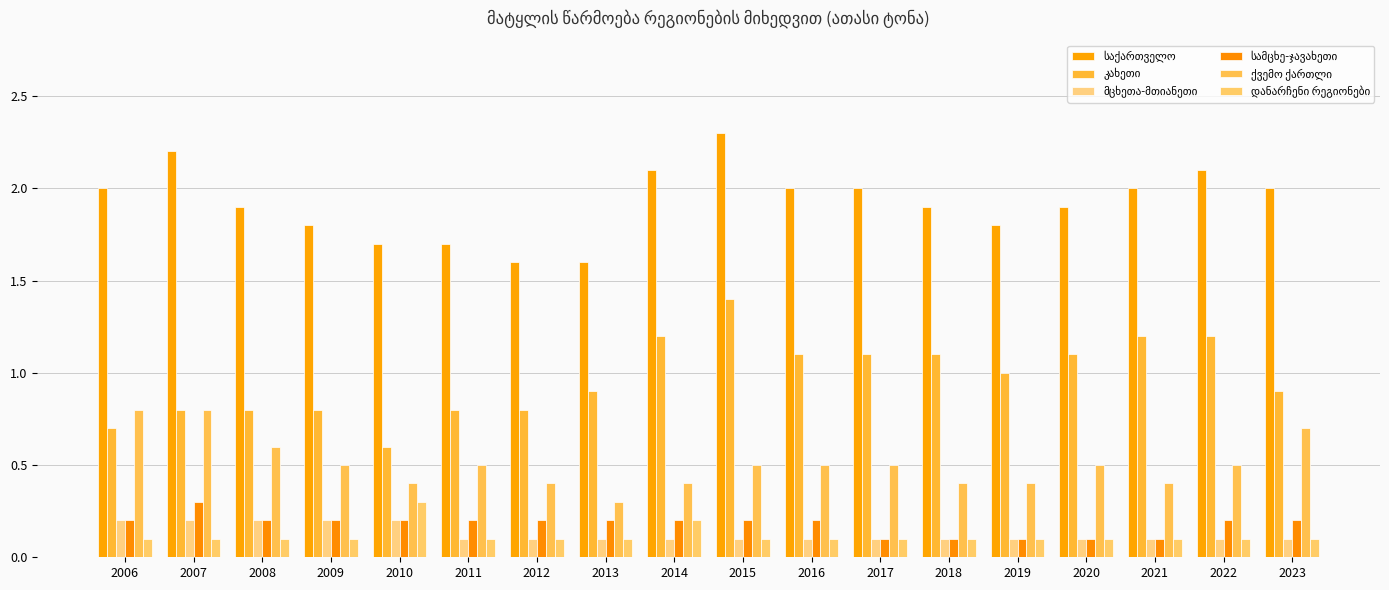

Reading left to right, what are all the values shown in this chart?

საქართველო: 2006=2.0	2007=2.2	2008=1.9	2009=1.8	2010=1.7	2011=1.7	2012=1.6	2013=1.6	2014=2.1	2015=2.3	2016=2.0	2017=2.0	2018=1.9	2019=1.8	2020=1.9	2021=2.0	2022=2.1	2023=2.0
კახეთი: 2006=0.7	2007=0.8	2008=0.8	2009=0.8	2010=0.6	2011=0.8	2012=0.8	2013=0.9	2014=1.2	2015=1.4	2016=1.1	2017=1.1	2018=1.1	2019=1.0	2020=1.1	2021=1.2	2022=1.2	2023=0.9
მცხეთა-მთიანეთი: 2006=0.2	2007=0.2	2008=0.2	2009=0.2	2010=0.2	2011=0.1	2012=0.1	2013=0.1	2014=0.1	2015=0.1	2016=0.1	2017=0.1	2018=0.1	2019=0.1	2020=0.1	2021=0.1	2022=0.1	2023=0.1
სამცხე-ჯავახეთი: 2006=0.2	2007=0.3	2008=0.2	2009=0.2	2010=0.2	2011=0.2	2012=0.2	2013=0.2	2014=0.2	2015=0.2	2016=0.2	2017=0.1	2018=0.1	2019=0.1	2020=0.1	2021=0.1	2022=0.2	2023=0.2
ქვემო ქართლი: 2006=0.8	2007=0.8	2008=0.6	2009=0.5	2010=0.4	2011=0.5	2012=0.4	2013=0.3	2014=0.4	2015=0.5	2016=0.5	2017=0.5	2018=0.4	2019=0.4	2020=0.5	2021=0.4	2022=0.5	2023=0.7
დანარჩენი რეგიონები: 2006=0.1	2007=0.1	2008=0.1	2009=0.1	2010=0.3	2011=0.1	2012=0.1	2013=0.1	2014=0.2	2015=0.1	2016=0.1	2017=0.1	2018=0.1	2019=0.1	2020=0.1	2021=0.1	2022=0.1	2023=0.1